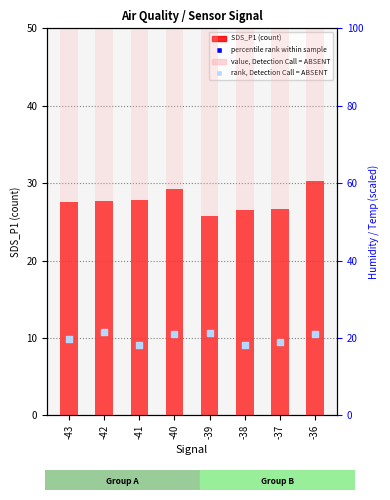

Which series has the widest spread of Y values?

SDS_P1 (count)